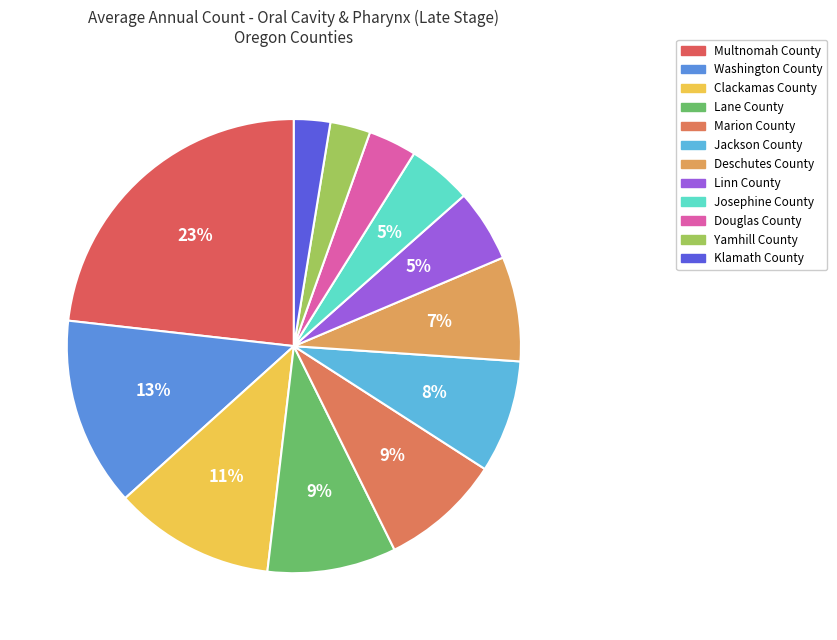

What is the change in value from Deschutes County to Linn County?

-8